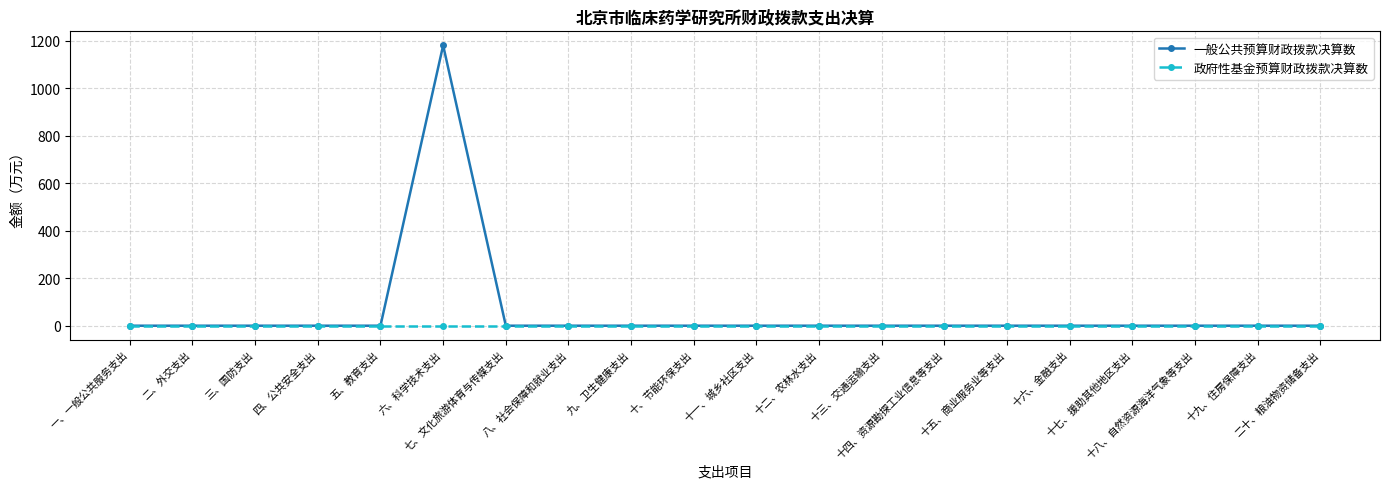

Which series has the largest total across all categories?

一般公共预算财政拨款决算数